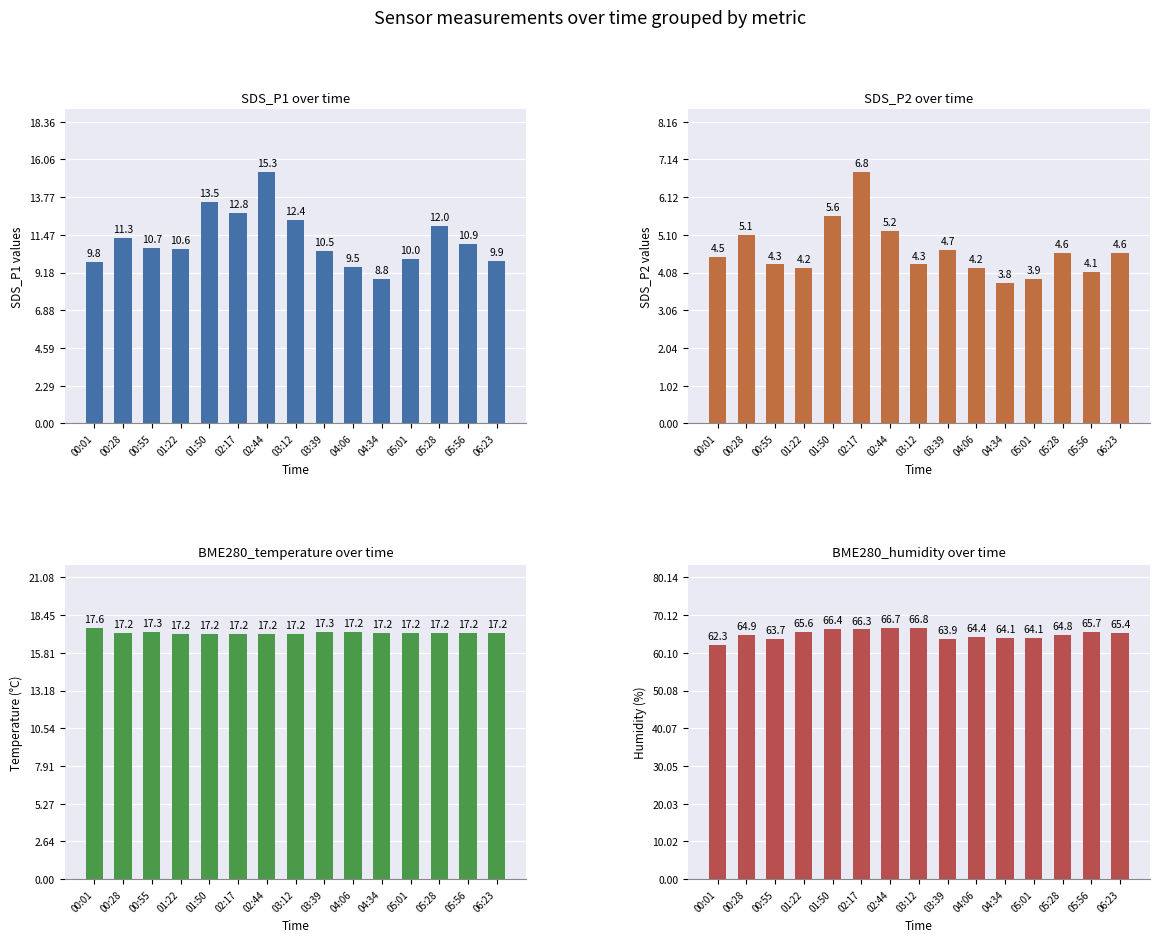

At 05:01, list the series in order from smallest to largest.

SDS_P2, SDS_P1, BME280_temperature, BME280_humidity